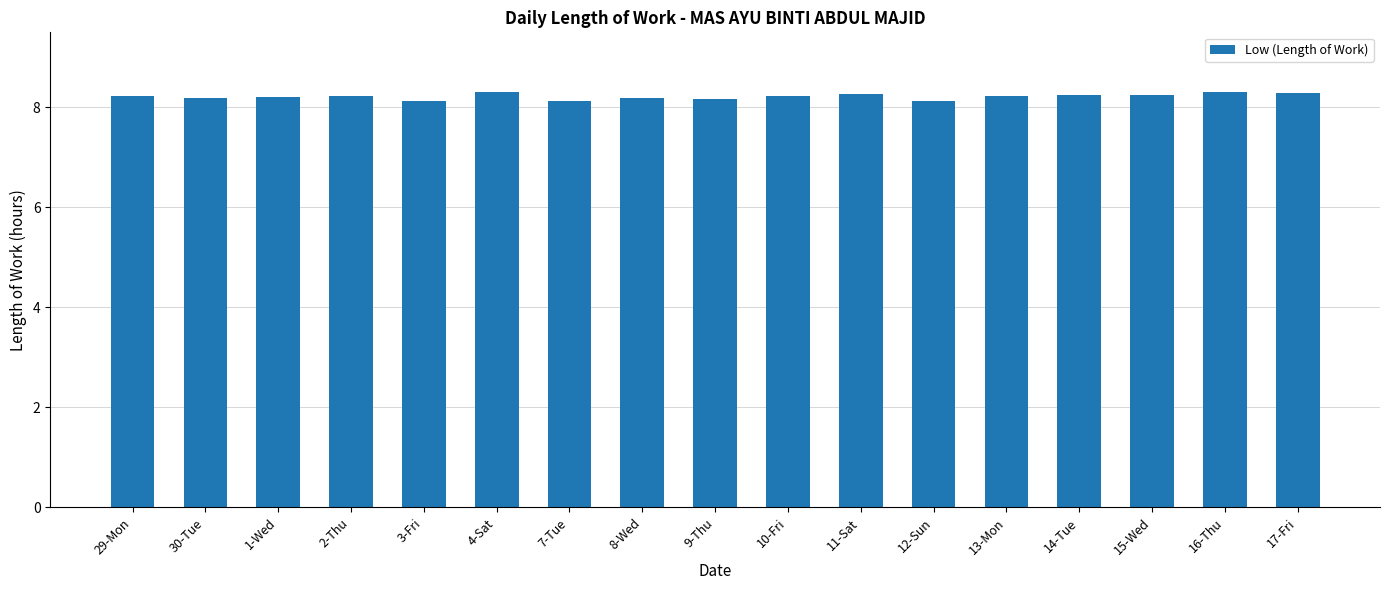

Is it true that the value at 2-Thu is 12.7?

False